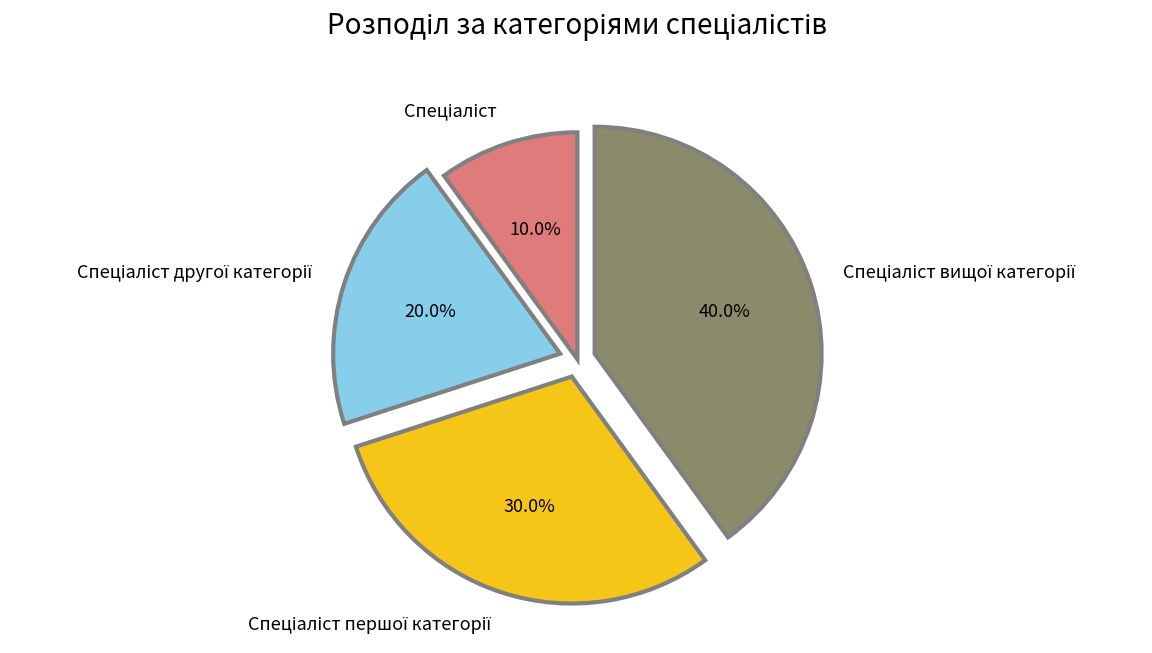

Does any single category account for the majority?

No